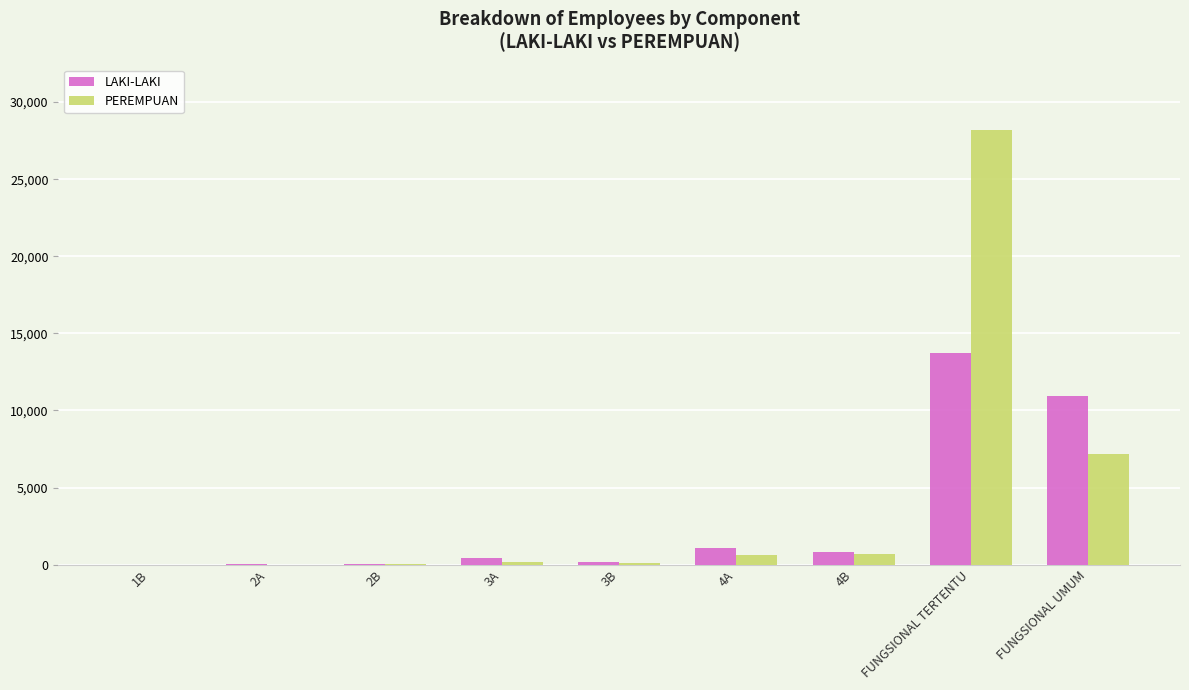

How many groups of bars are there?

9